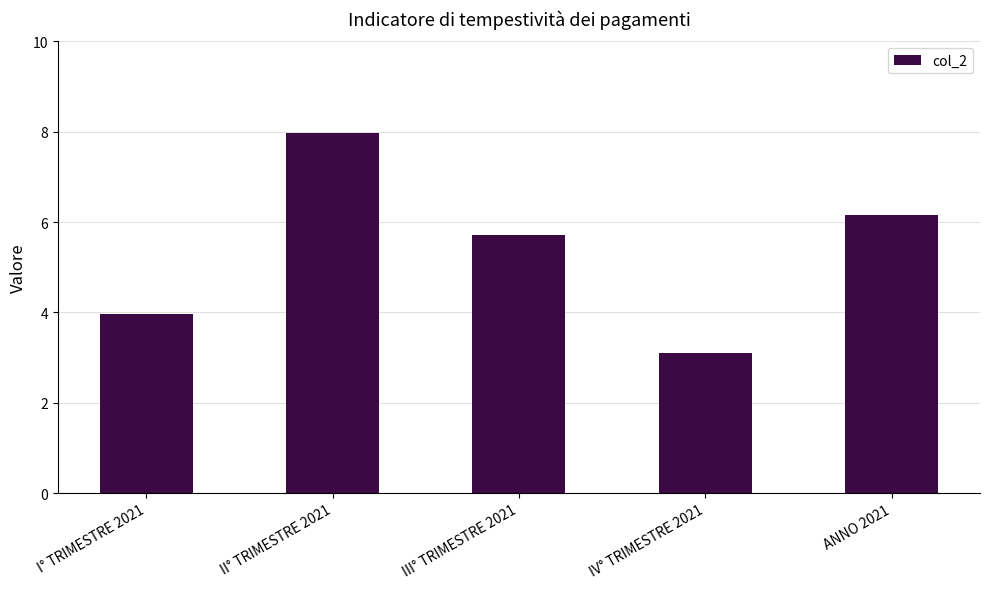

What is the smallest value displayed?

3.1